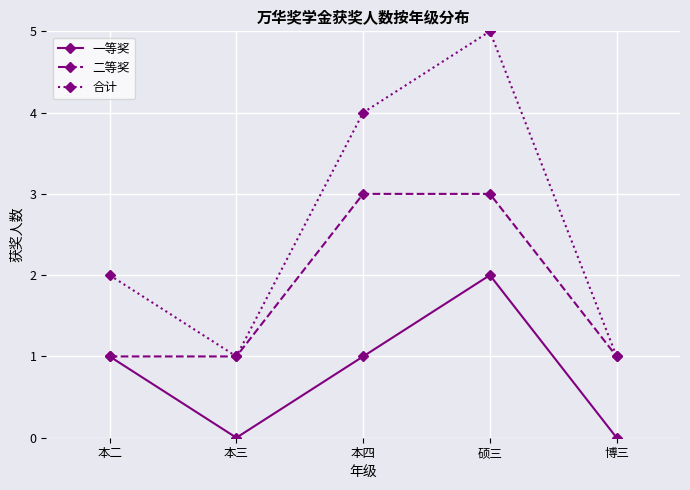

What is the maximum value shown in the chart?

5